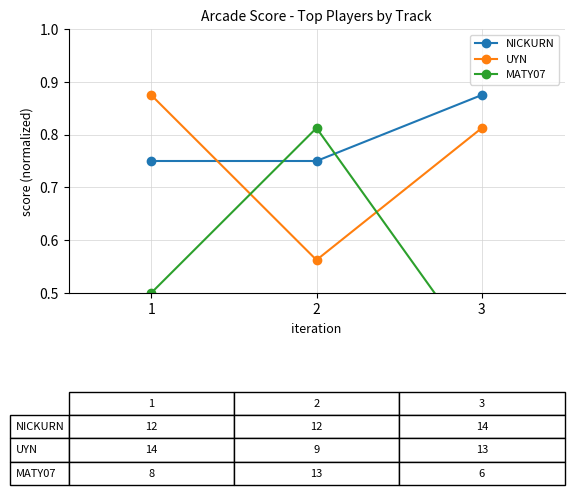

List the series in order of their overall mean, highest first.

NICKURN, UYN, MATY07